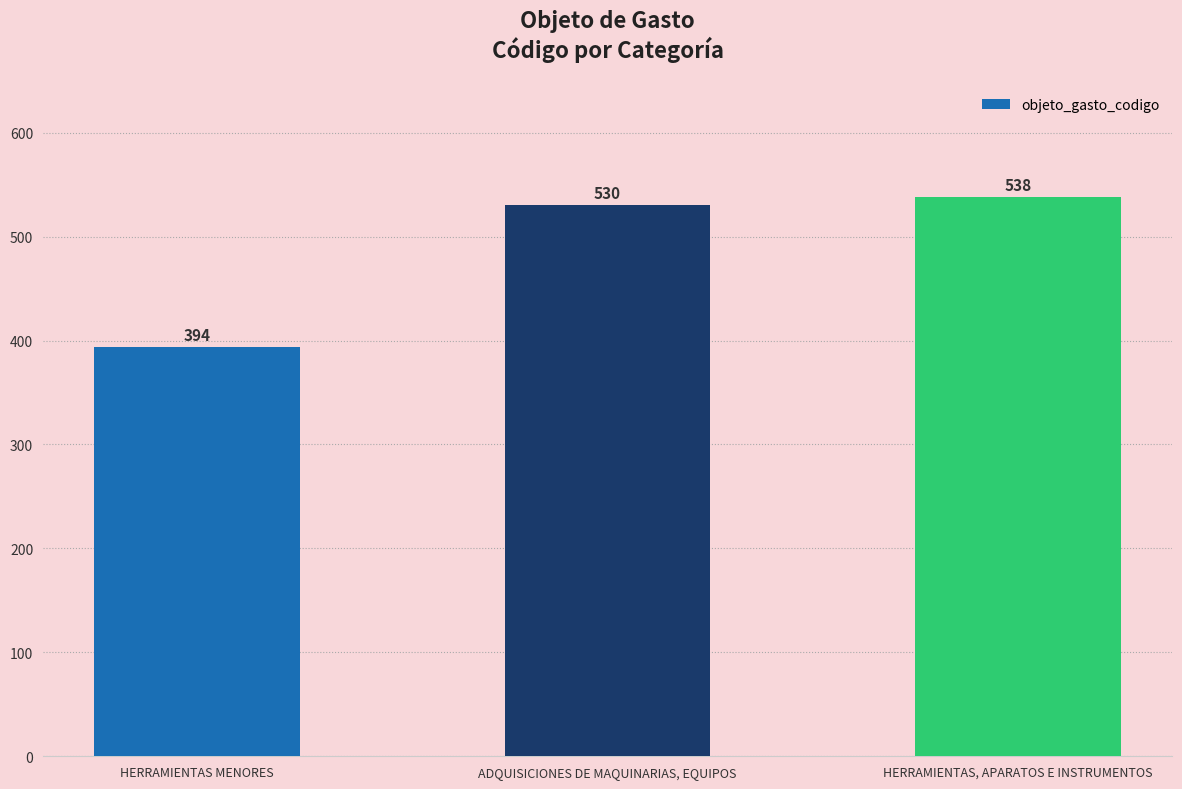

Reading left to right, what are all the values shown in this chart?

HERRAMIENTAS MENORES=394	ADQUISICIONES DE MAQUINARIAS, EQUIPOS=530	HERRAMIENTAS, APARATOS E INSTRUMENTOS=538